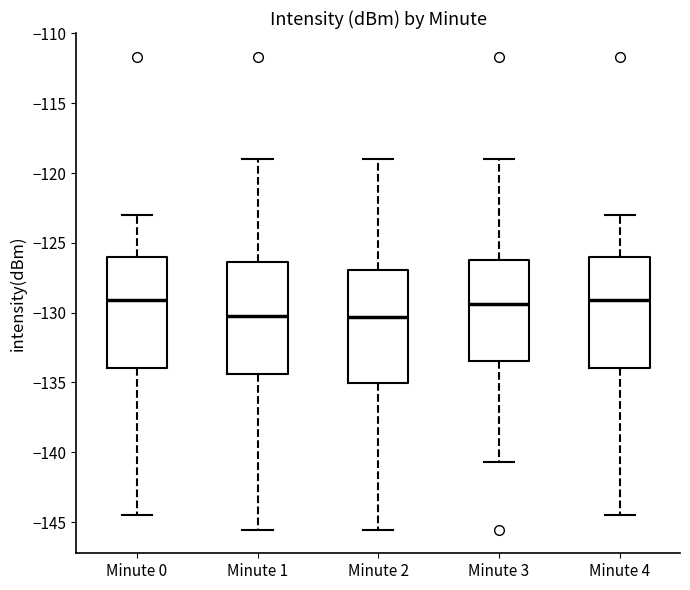

Reading left to right, transcribe this box plot: for each box, give where its median line is, the range the box spans, and where its two whiskers end, as read against the y-axis. The values are not printed on the chart, so give them approximately, as read against the axis.

Minute 0: median -129.0, box -134.0 to -126.0, whiskers -144.5 to -123.0
Minute 1: median -130.0, box -134.5 to -126.5, whiskers -145.5 to -119.0
Minute 2: median -130.5, box -135.0 to -127.0, whiskers -145.5 to -119.0
Minute 3: median -129.5, box -133.5 to -126.0, whiskers -140.5 to -119.0
Minute 4: median -129.0, box -134.0 to -126.0, whiskers -144.5 to -123.0